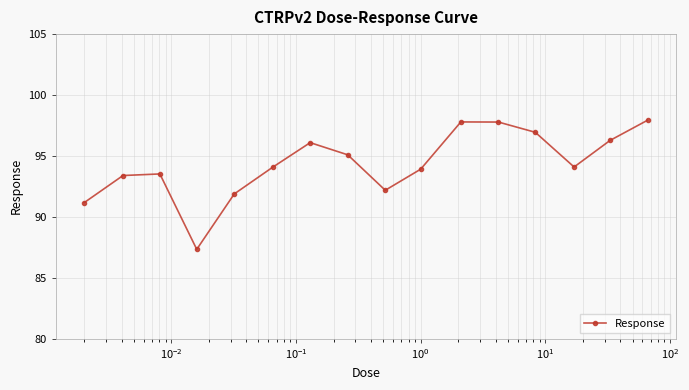

What is the smallest value displayed?

87.3